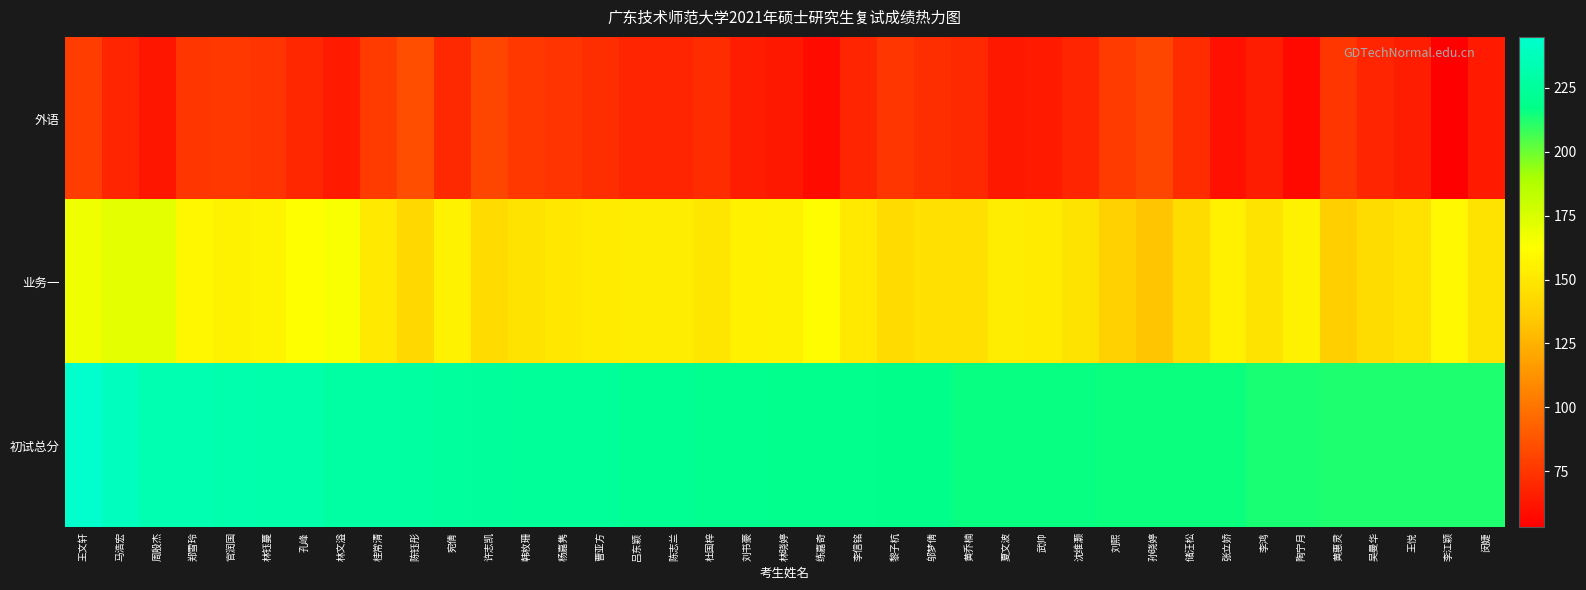

Which series has the largest total across all categories?

初试总分